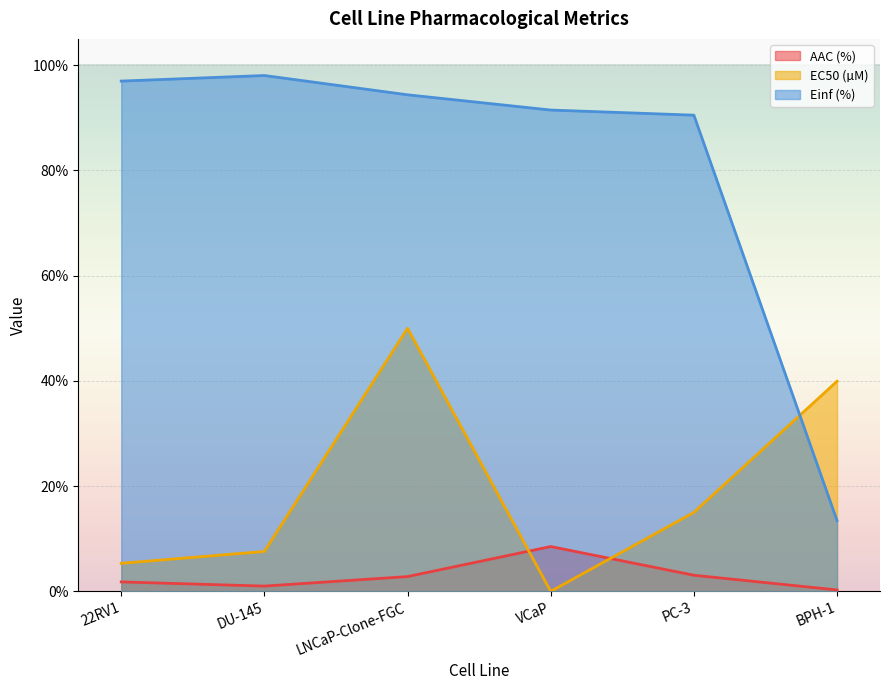

The AAC (%) series shows 0.3 at BPH-1. True or false?

True